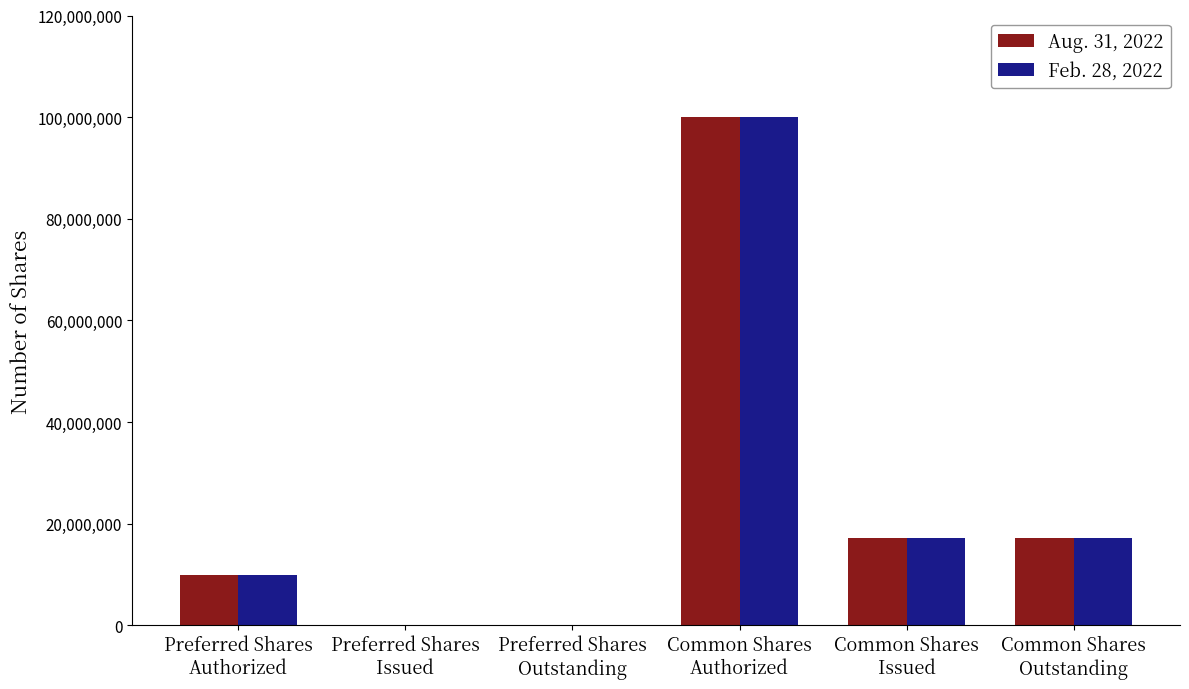

At which category is the sum across all series the highest?

Common Shares
Authorized